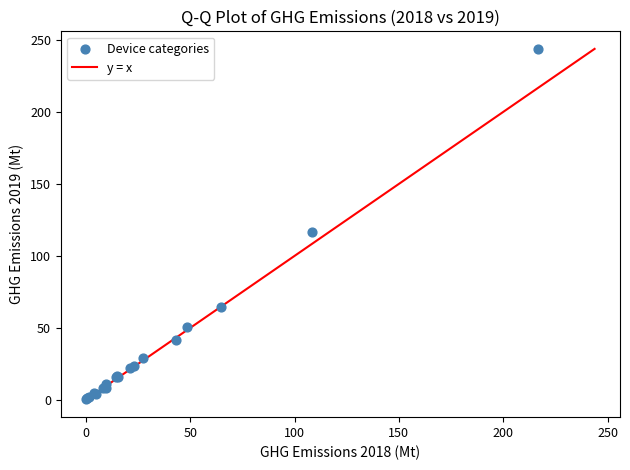

What Y value in the scatter plot is closest to 122?

116.5